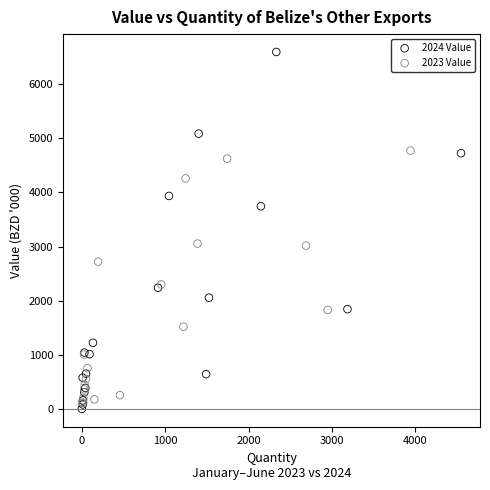

Which series reaches the maximum Y coordinate?

2024 Value